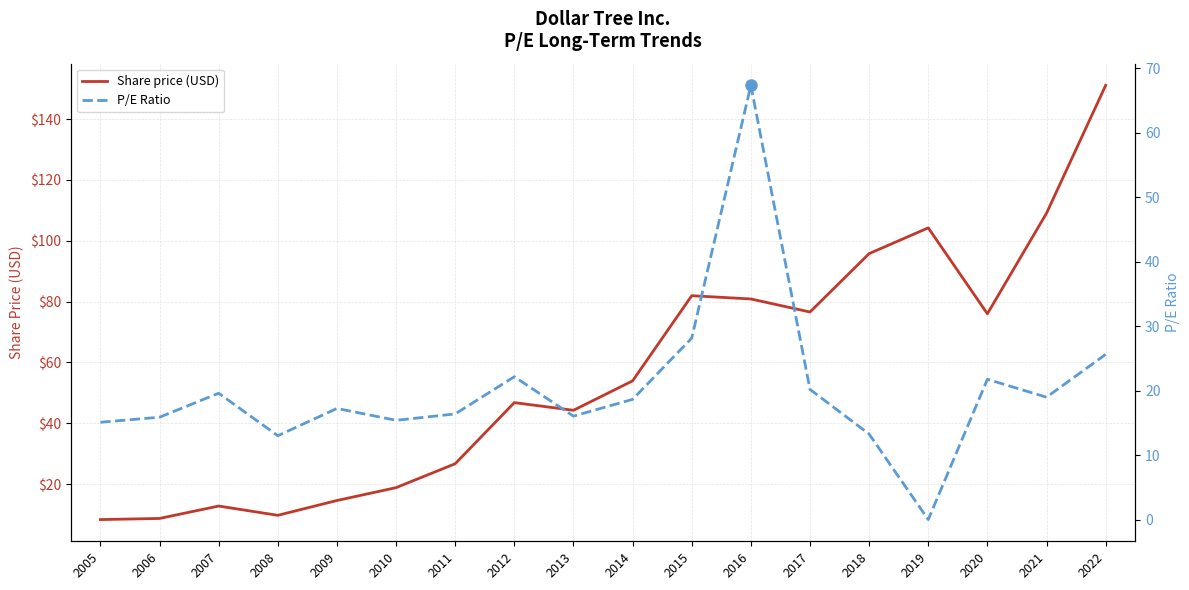

What is the value of the P/E Ratio point at the 14th from the left?

13.3